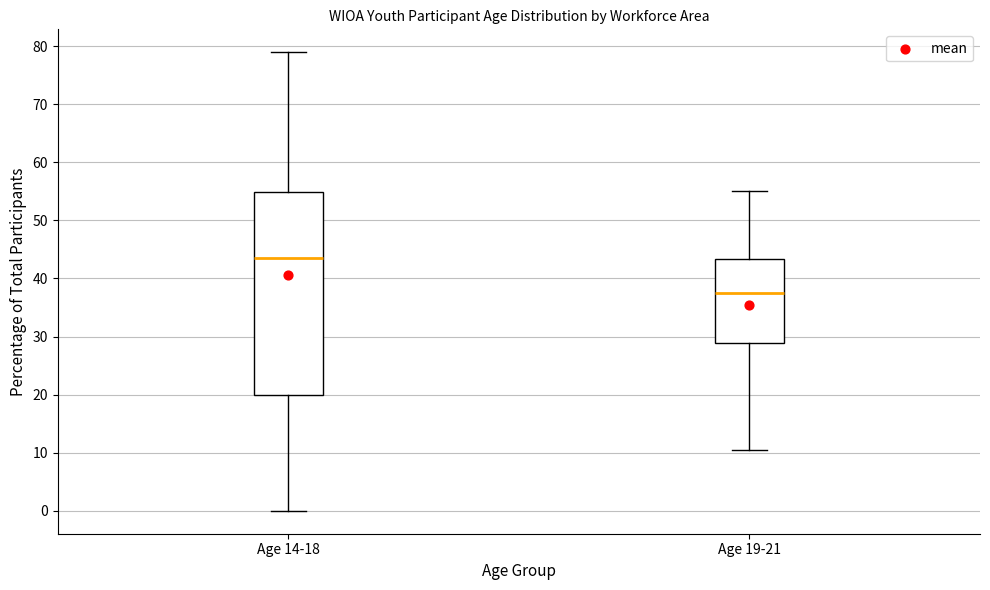

Which box has the lowest median line?

Age 19-21